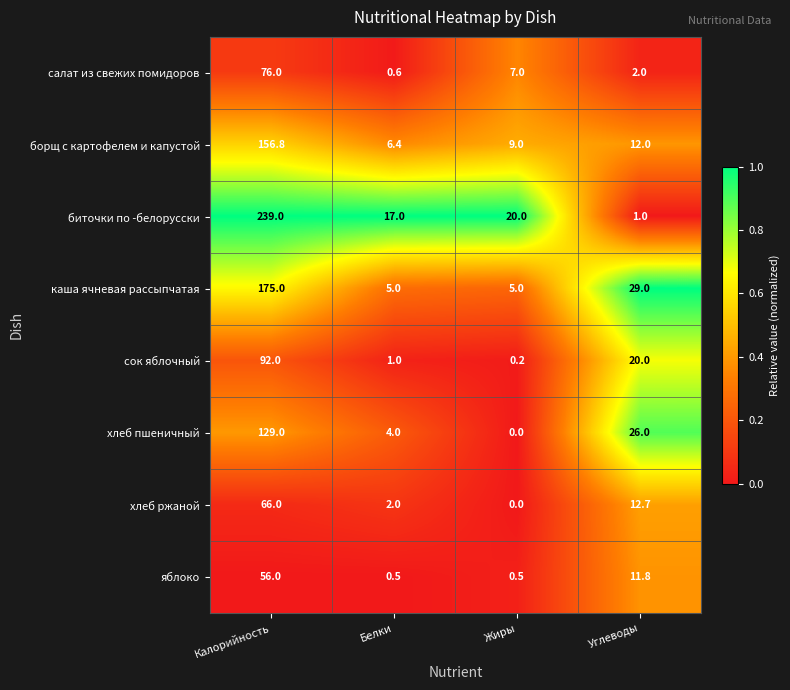

At Калорийность, list the series in order from largest to smallest.

биточки по -белорусски, каша ячневая рассыпчатая, борщ с картофелем и капустой, хлеб пшеничный, сок яблочный, салат из свежих помидоров, хлеб ржаной, яблоко